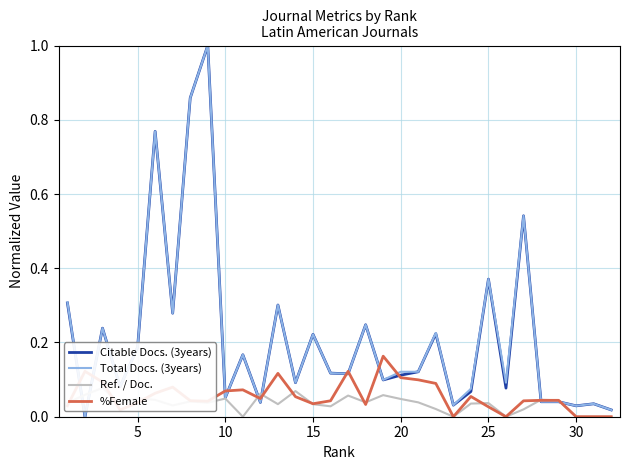

How many interior local valleys does the Ref. / Doc. series have?

9